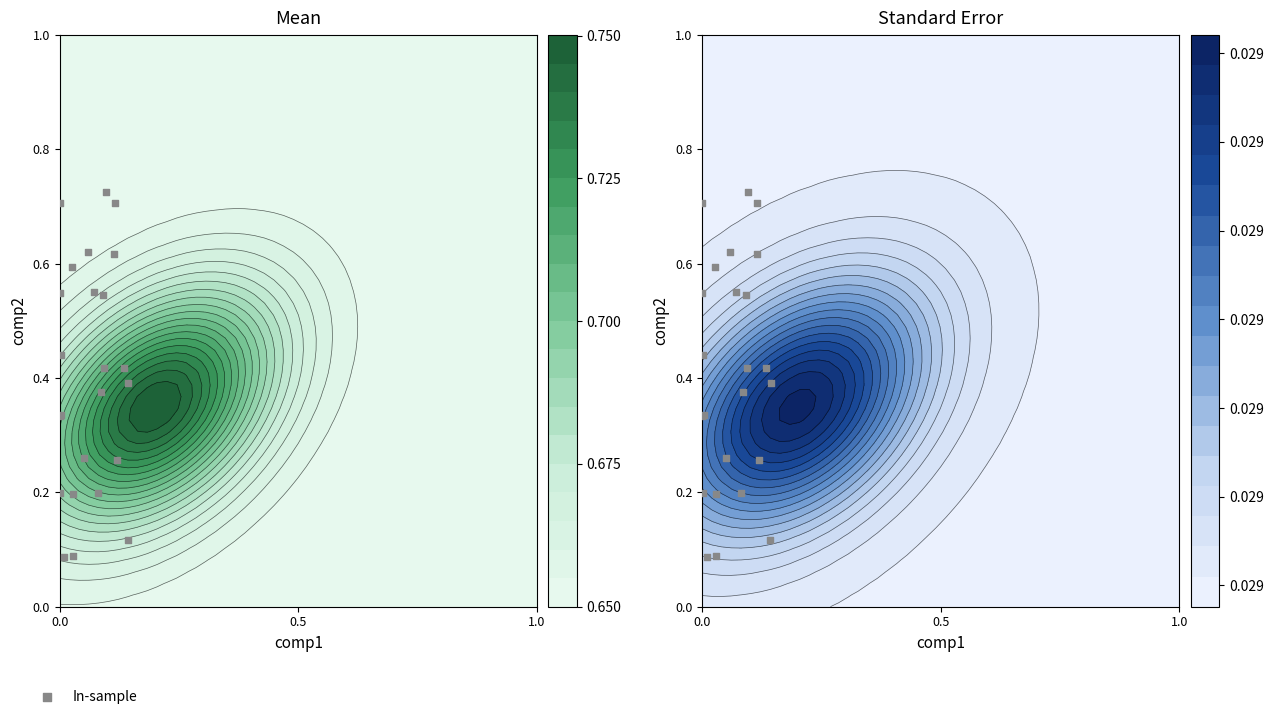

How many values are between 0 and 1?

24